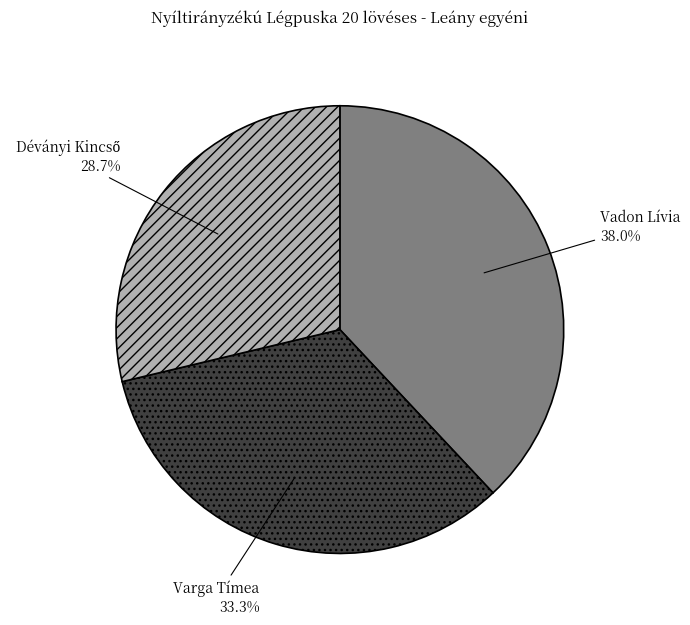

What is the ratio of the value at Varga Tímea to the value at Vadon Lívia?

0.9